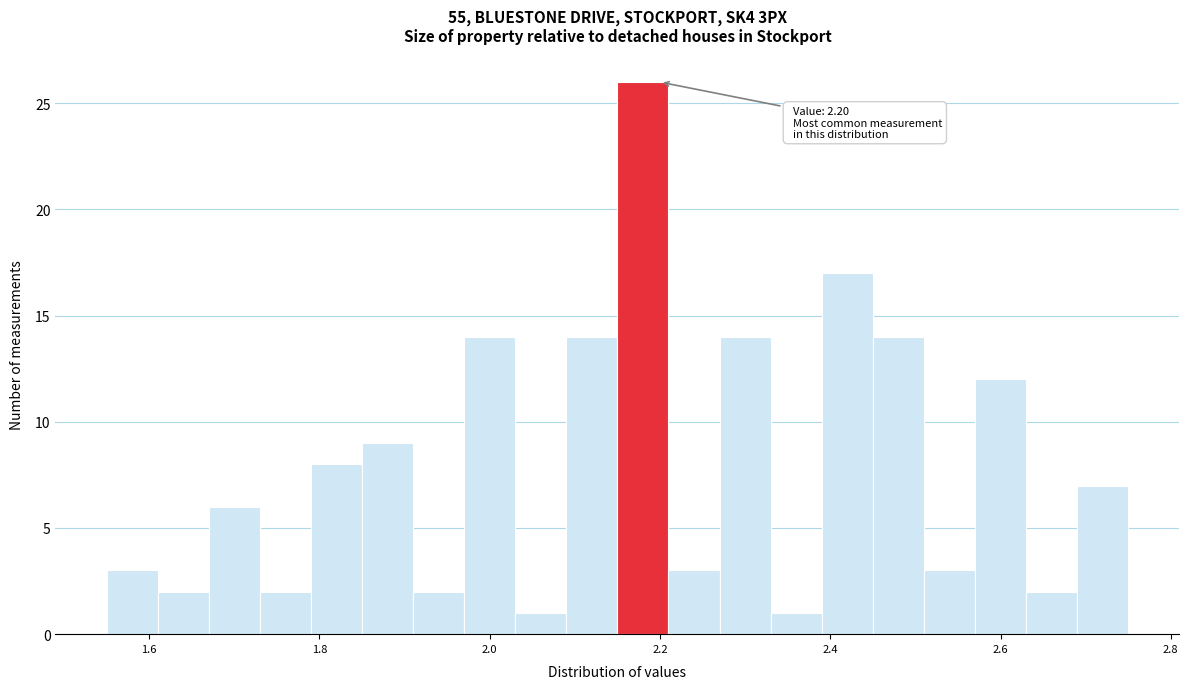

Read against the x-axis, roughly where is the centre of the tallest bar?

2.18